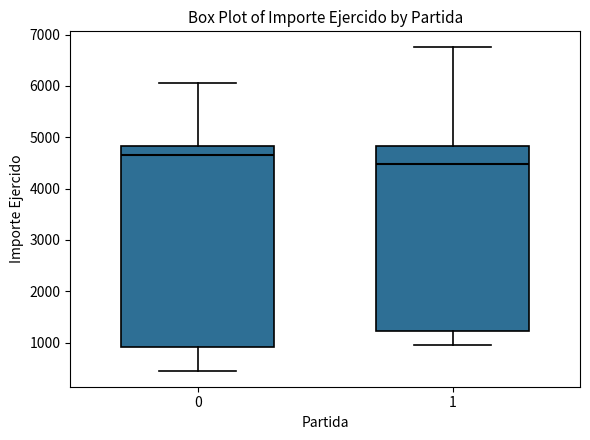

Reading left to right, transcribe this box plot: for each box, give where its median line is, the range the box spans, and where its two whiskers end, as read against the y-axis. The values are not printed on the chart, so give them approximately, as read against the axis.

0: median 4700, box 900 to 4800, whiskers 500 to 6100
1: median 4500, box 1200 to 4800, whiskers 1000 to 6700